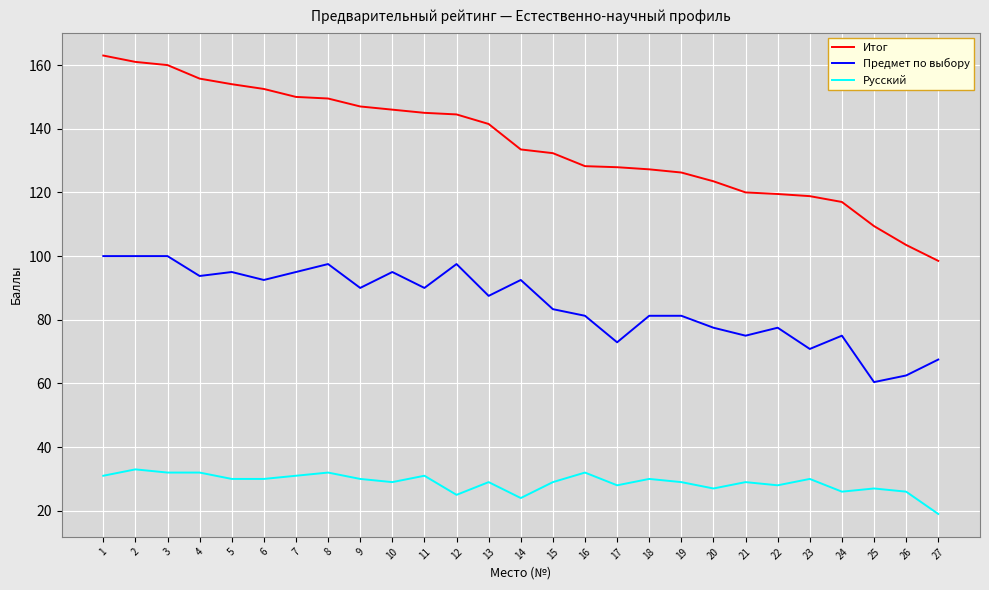

How many values in the Предмет по выбору series exceed 87?

14